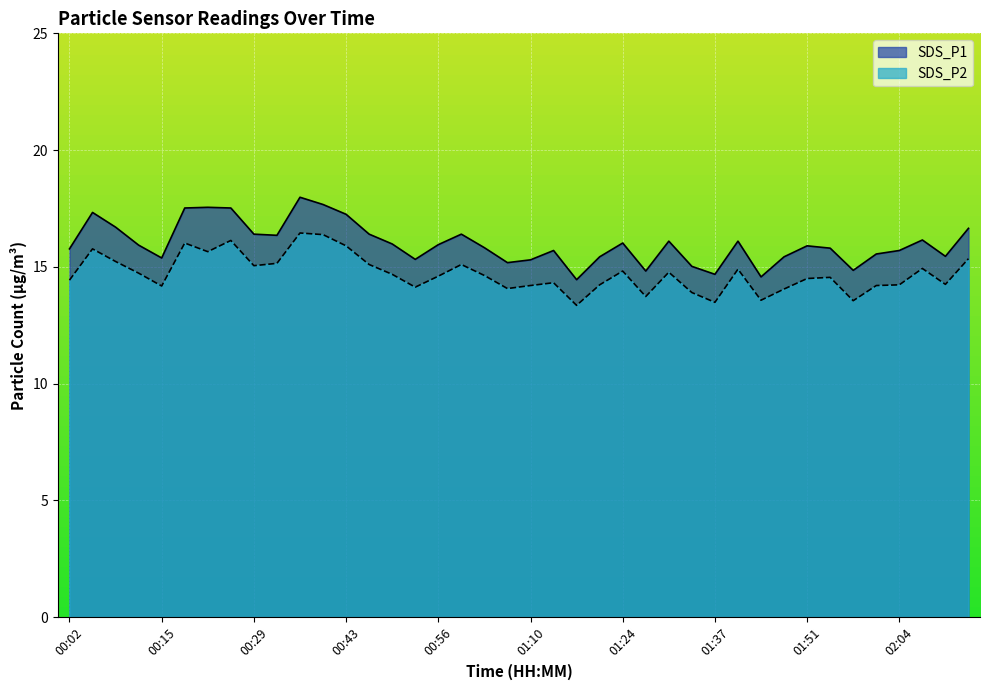

Which series has the largest range (max minus min)?

SDS_P1